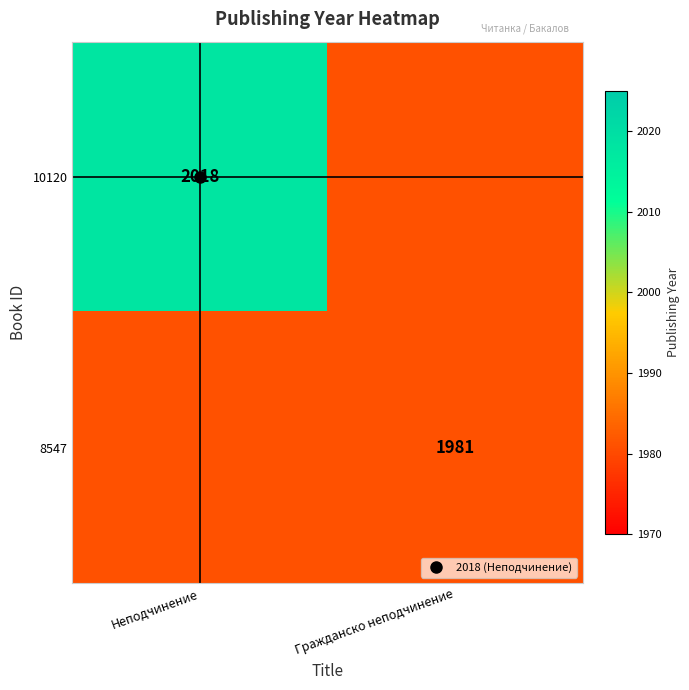

How many data points in 10120 are less than 2018?

1